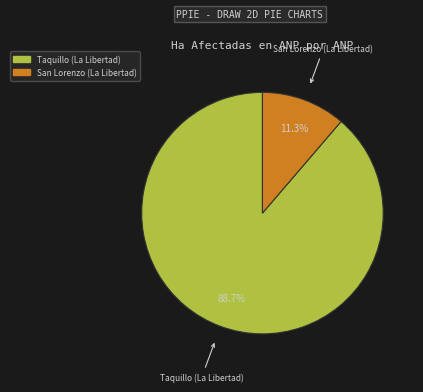

What portion of the pie excludes Taquillo (La Libertad)?

11.3%